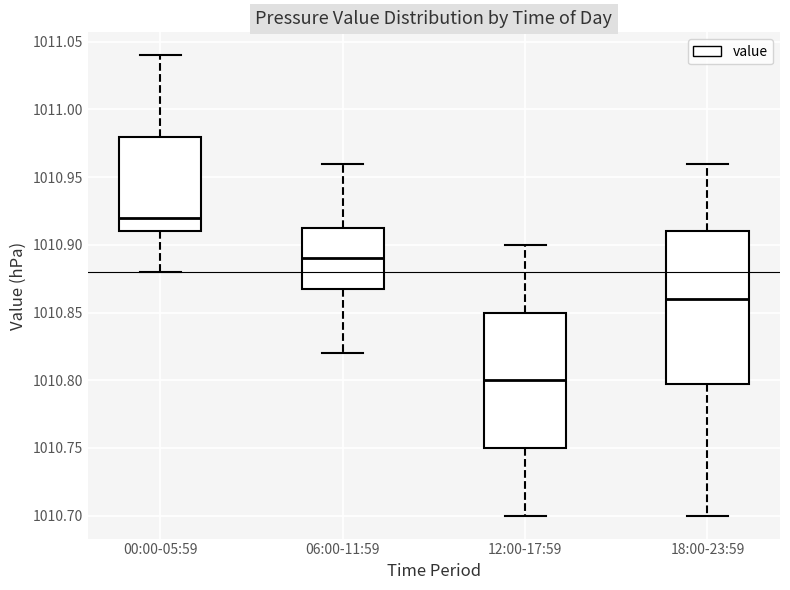

Which box has the highest median line?

00:00-05:59